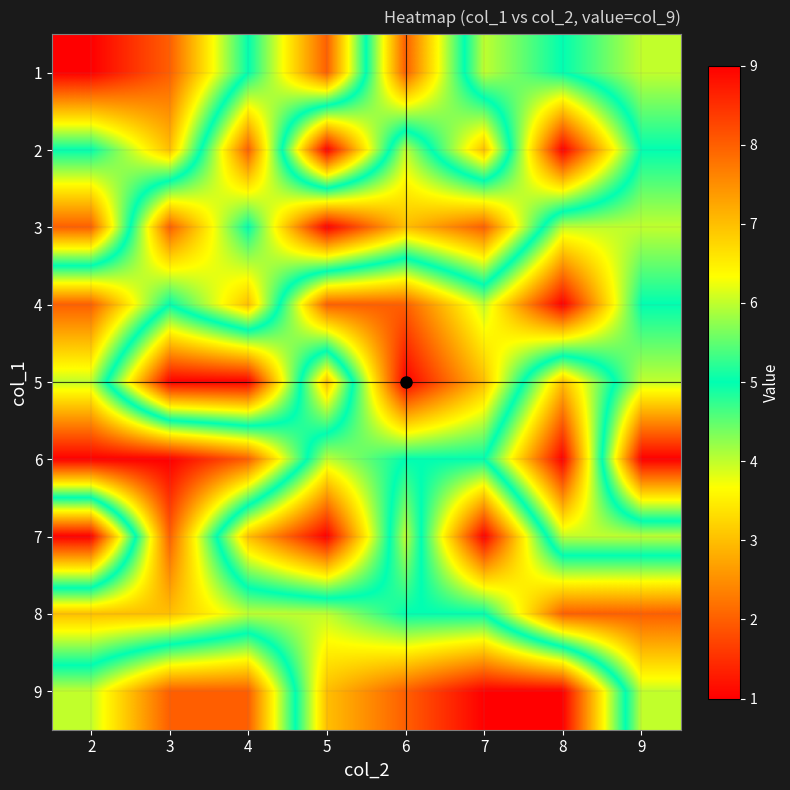

What is the greatest value displayed?

9